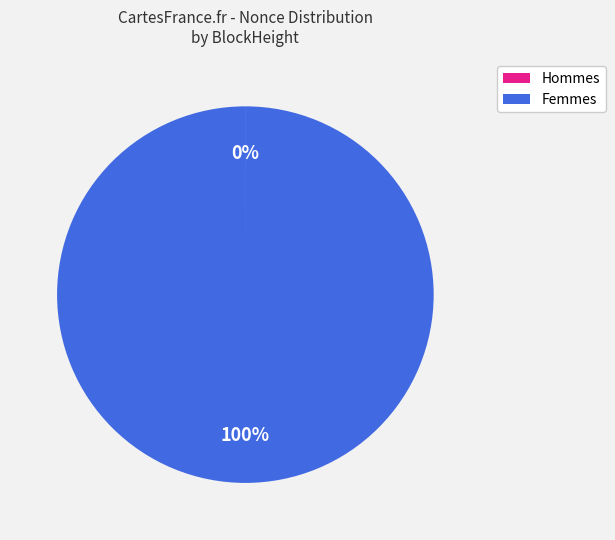

To the nearest percent, what is the average slice percentage?

50%